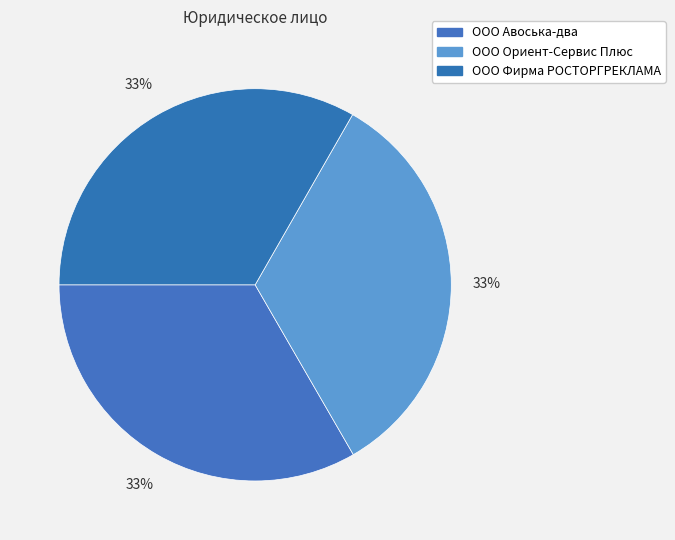

What percentage do OOO Фирма РОСТОРГРЕКЛАМА and ООО Ориент-Сервис Плюс together represent?

66.7%